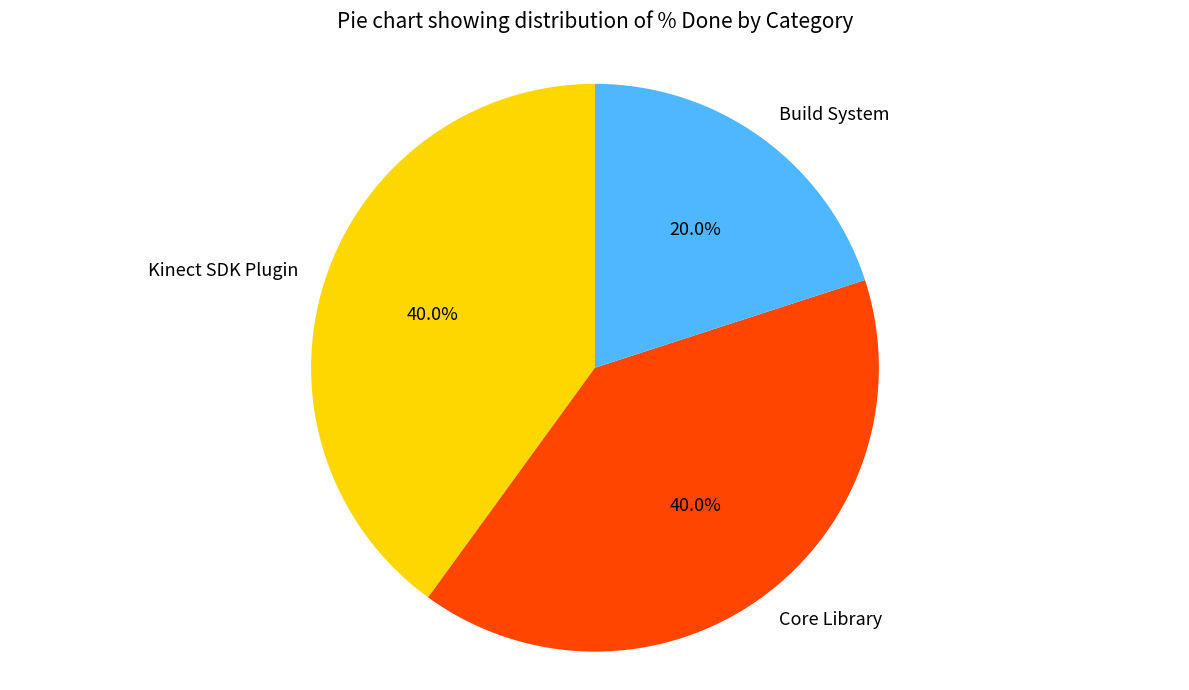

Between Core Library and Build System, which is larger?

Core Library